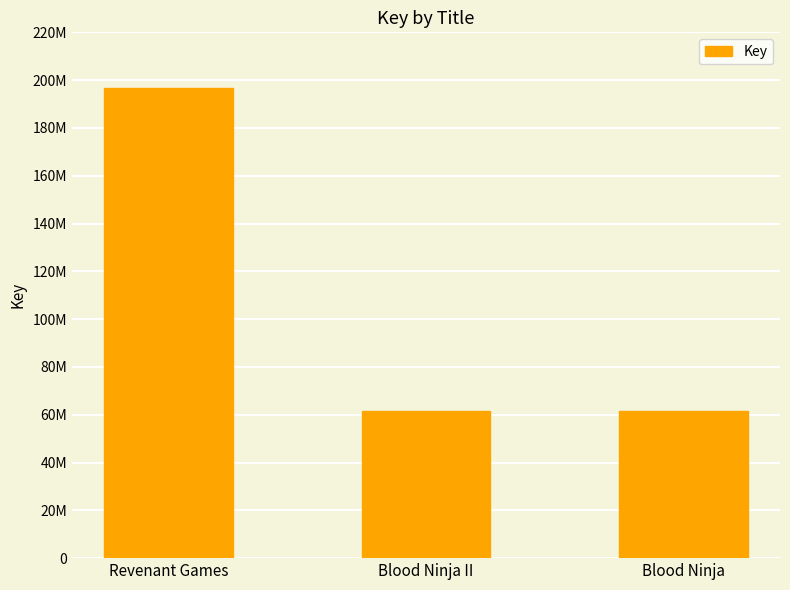

Are the bars horizontal?

No